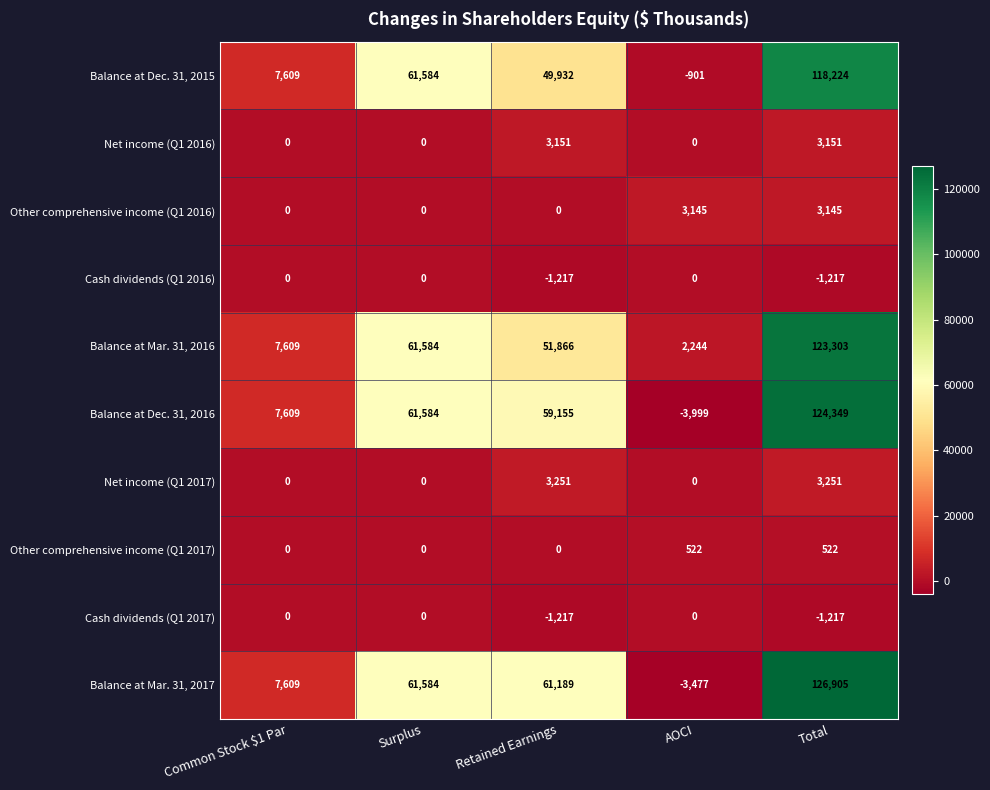

What is the difference between the maximum and second lowest values in the Other comprehensive income (Q1 2017) series?

522